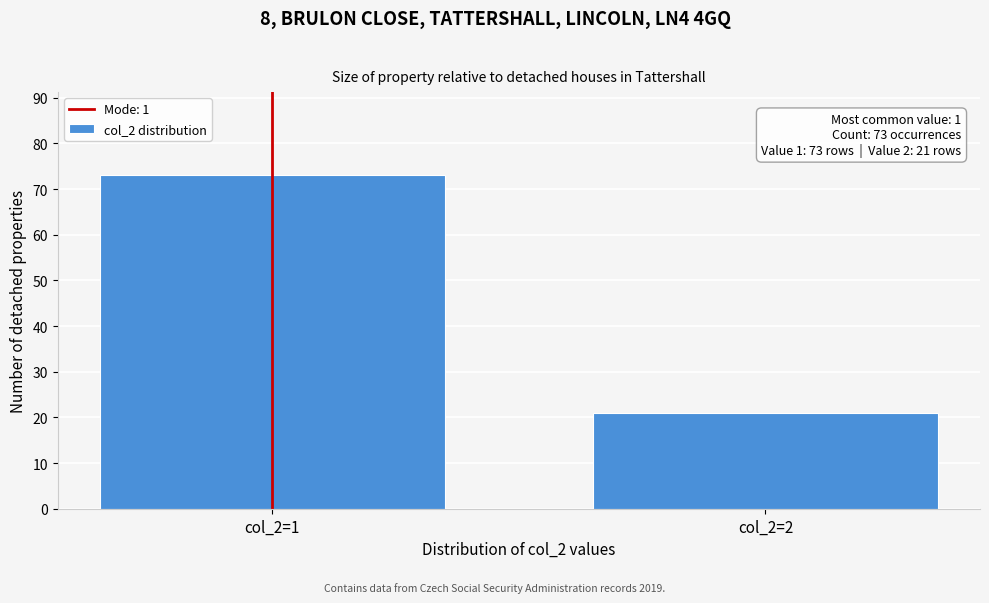

Reading left to right, extract all data points from this chart.

col_2=1=73	col_2=2=21